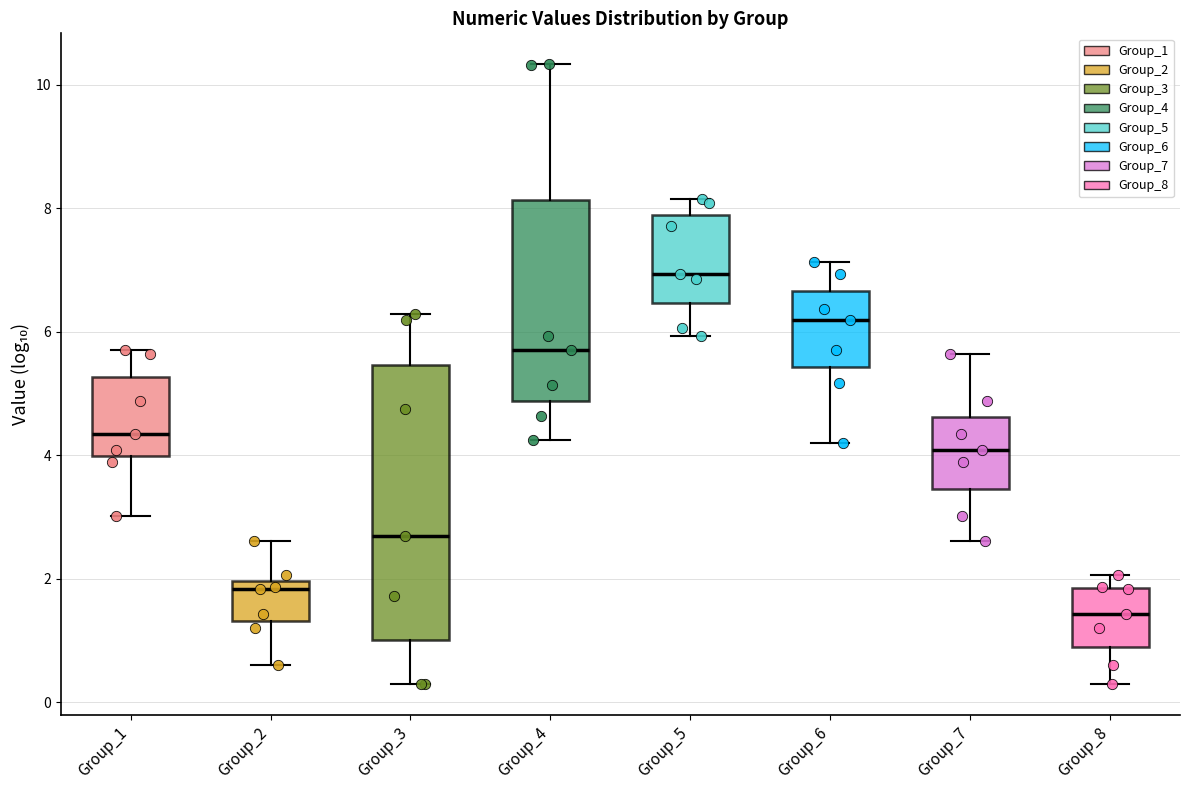

Reading left to right, transcribe this box plot: for each box, give where its median line is, the range the box spans, and where its two whiskers end, as read against the y-axis. The values are not printed on the chart, so give them approximately, as read against the axis.

Group_1: median 4.4, box 4.0 to 5.2, whiskers 3.0 to 5.8
Group_2: median 1.8, box 1.4 to 2.0, whiskers 0.6 to 2.6
Group_3: median 2.6, box 1.0 to 5.4, whiskers 0.4 to 6.2
Group_4: median 5.8, box 4.8 to 8.2, whiskers 4.2 to 10.4
Group_5: median 7.0, box 6.4 to 7.8, whiskers 6.0 to 8.2
Group_6: median 6.2, box 5.4 to 6.6, whiskers 4.2 to 7.2
Group_7: median 4.0, box 3.4 to 4.6, whiskers 2.6 to 5.6
Group_8: median 1.4, box 1.0 to 1.8, whiskers 0.4 to 2.0